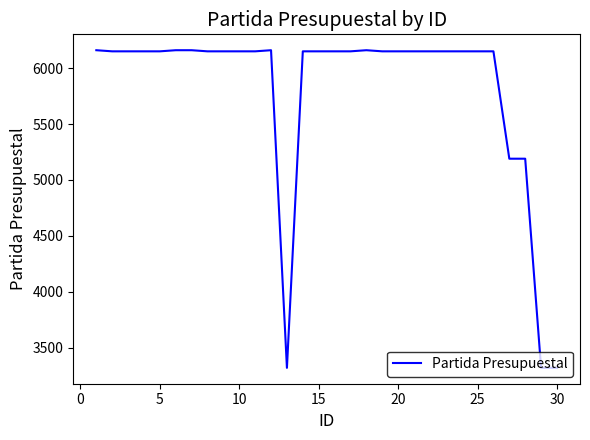

What is the difference between the maximum and minimum values?

2840